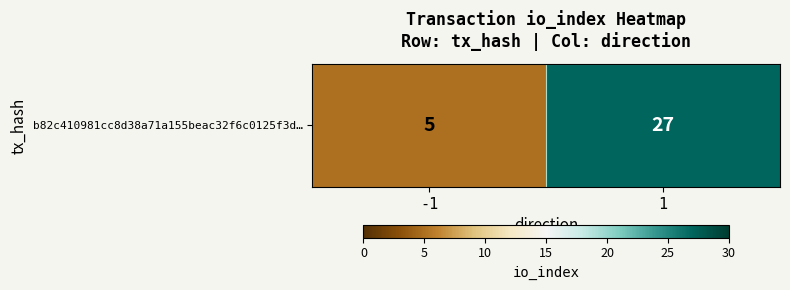

Is it true that the value at 1 is 27?

True